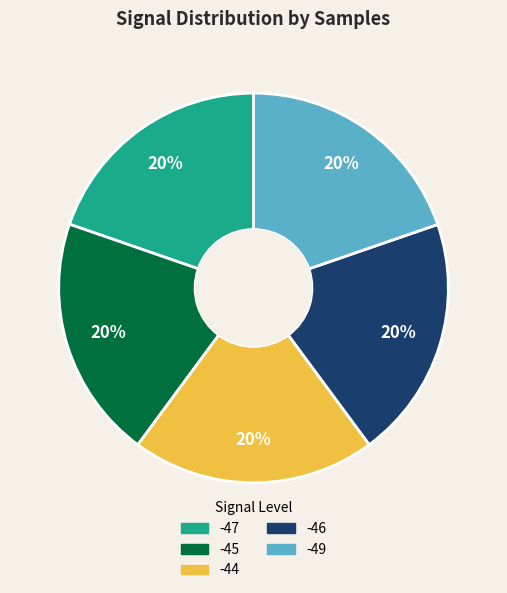

Is there a majority slice in this chart?

No